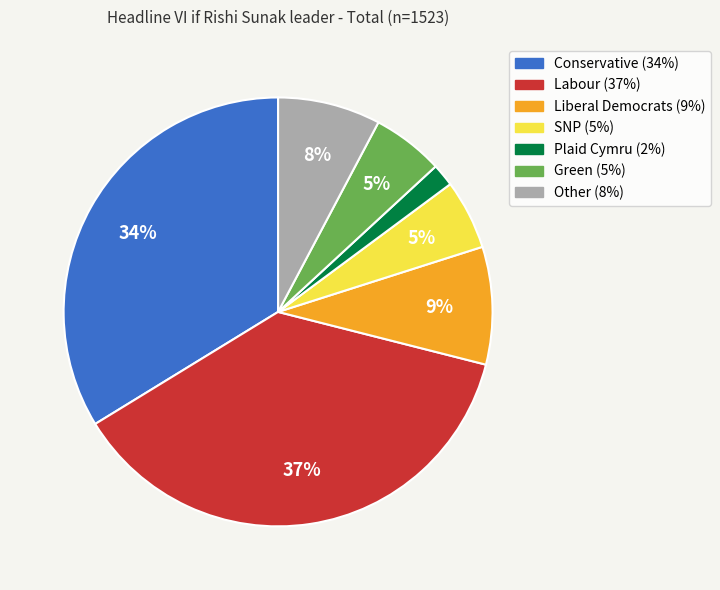

How many slices are in this pie chart?

7